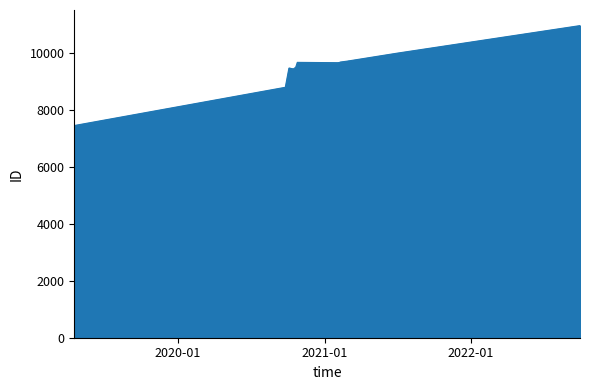

The chart shows a value of 5582 at 2021-03-03. True or false?

False